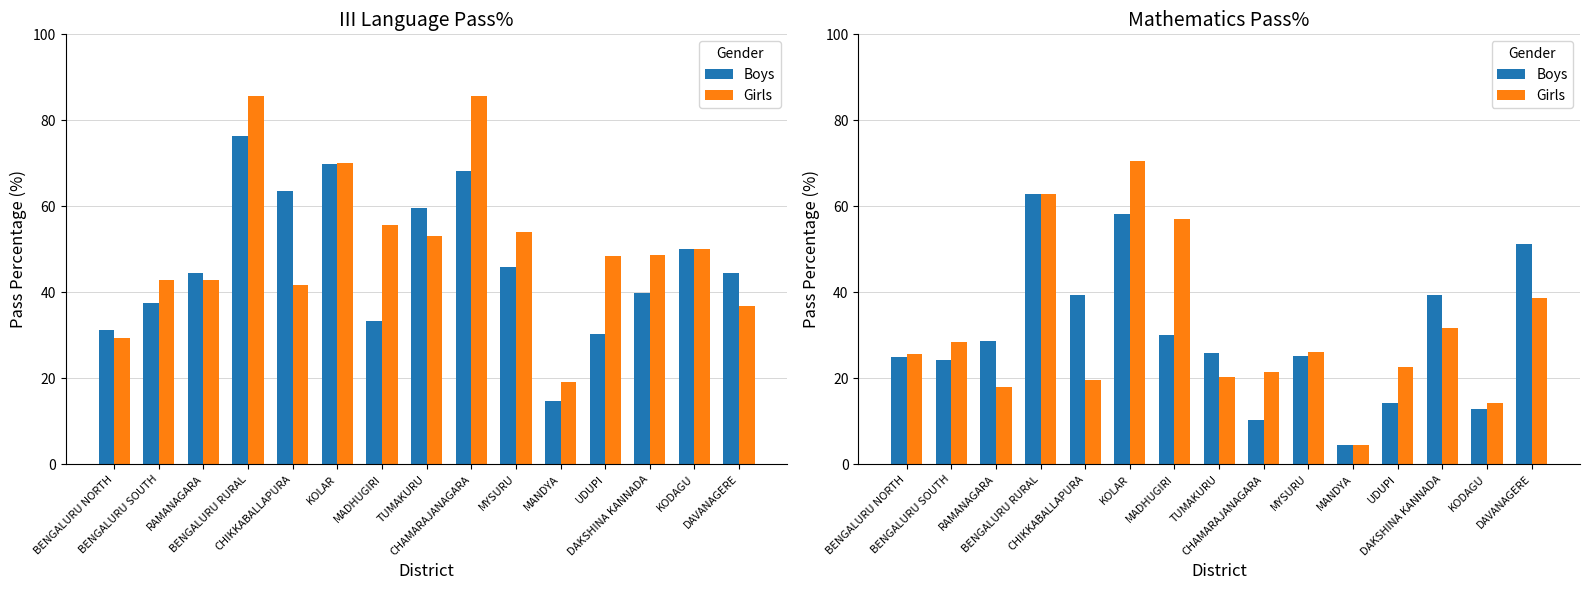

Which series has the largest total across all categories?

Girls